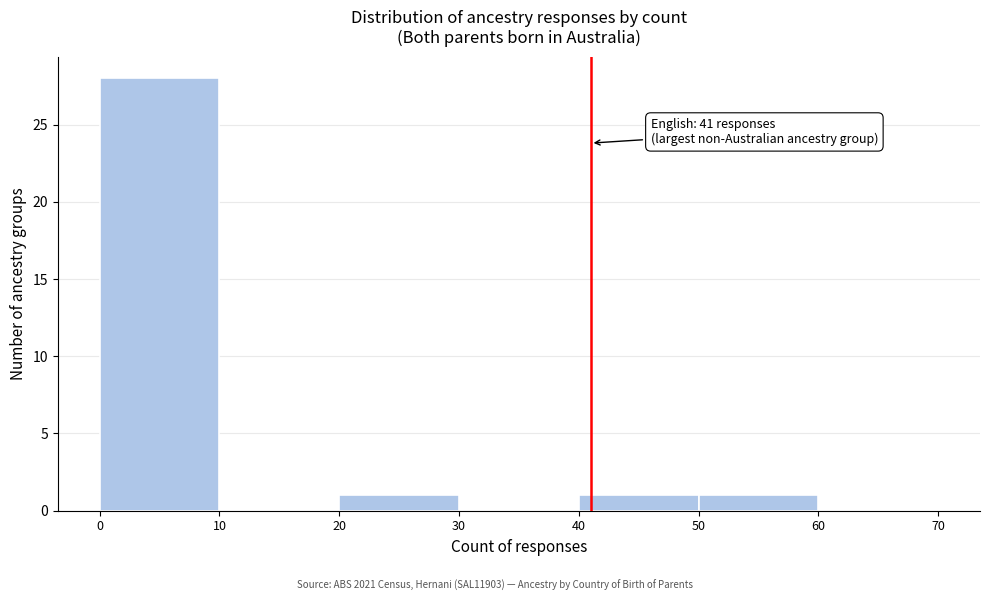

Over which range of the x-axis is the bar tallest?

0 to 10